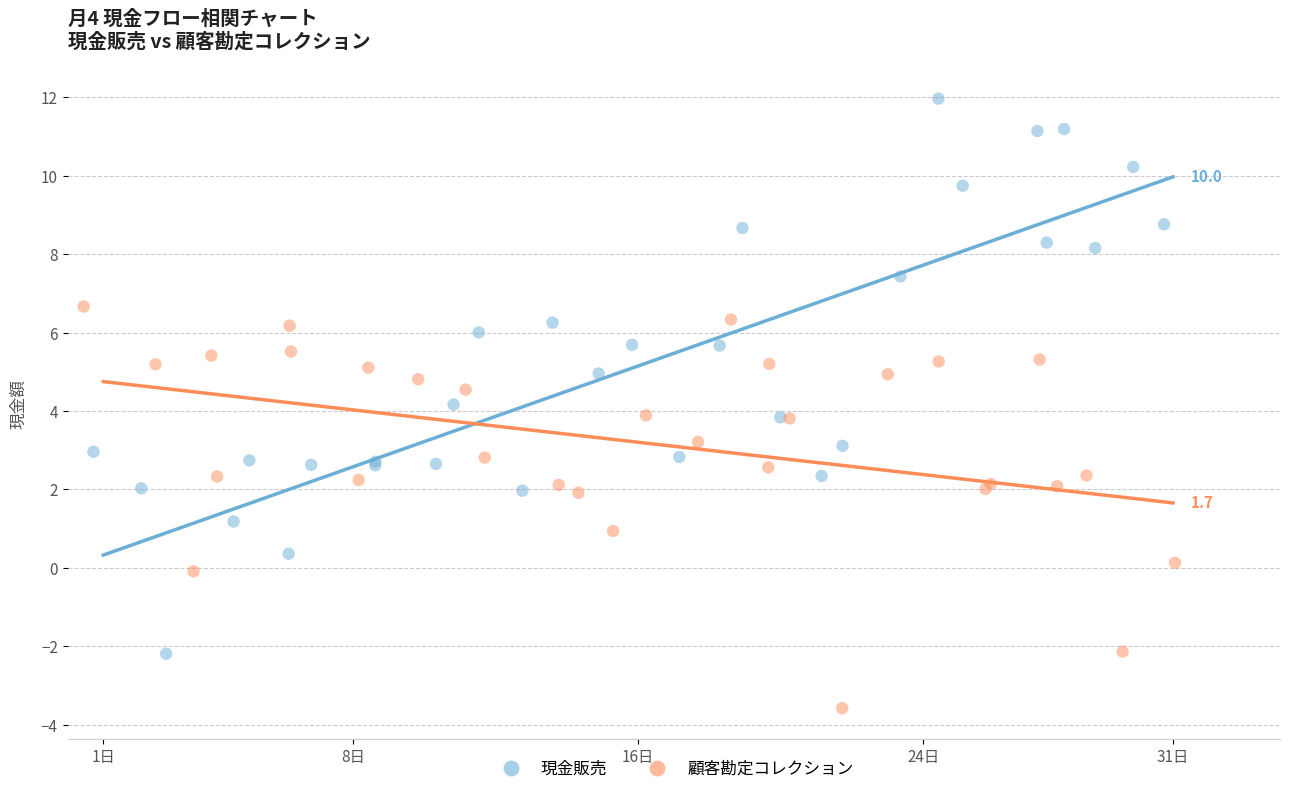

Which series reaches the minimum Y coordinate?

顧客勘定コレクション